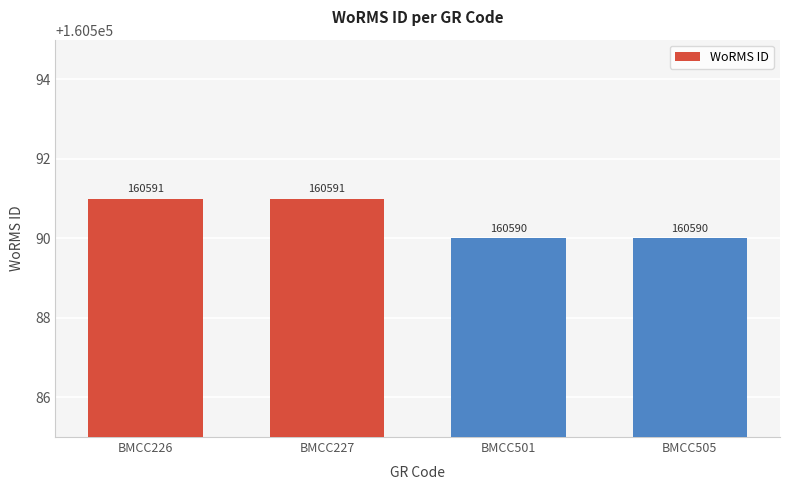

What is the maximum value shown in the chart?

160591